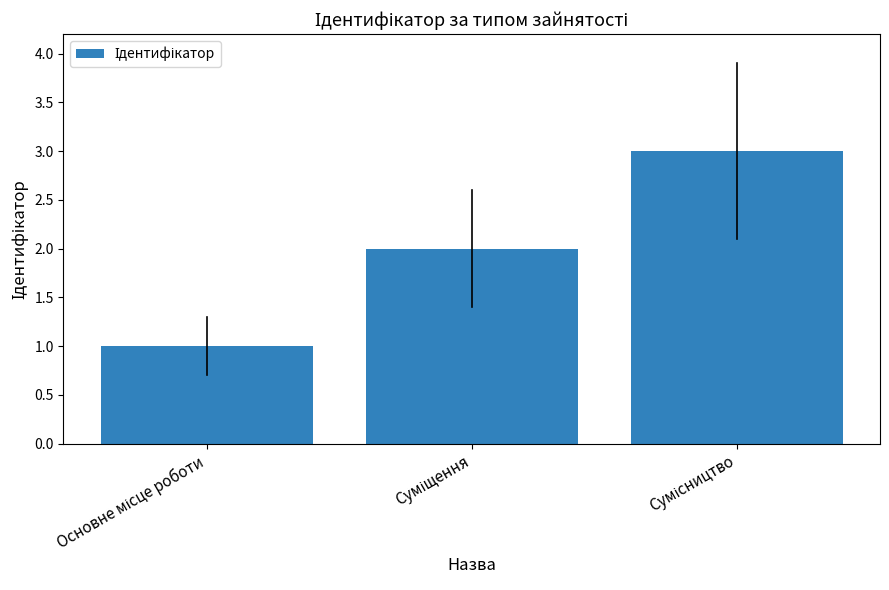

What is the sum of all values?

6